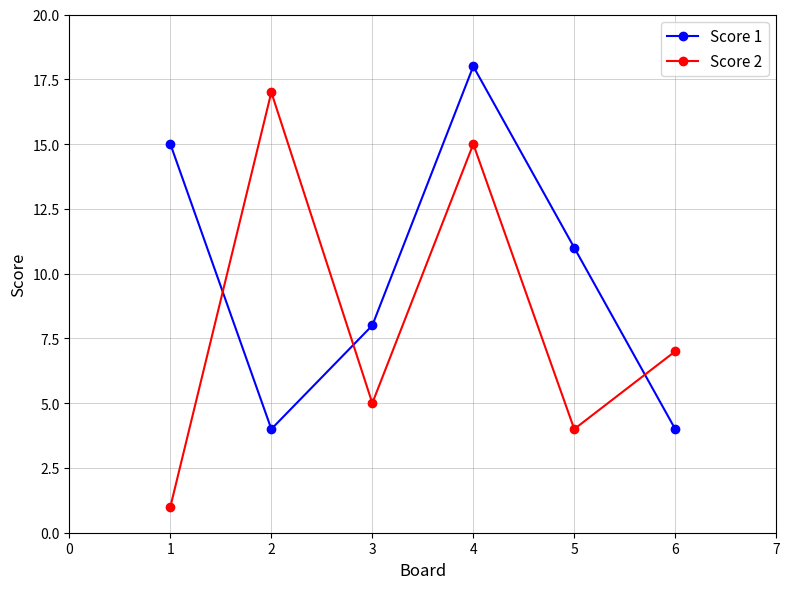

Rank the categories by Score 2 value from lowest to highest.

1, 5, 3, 6, 4, 2